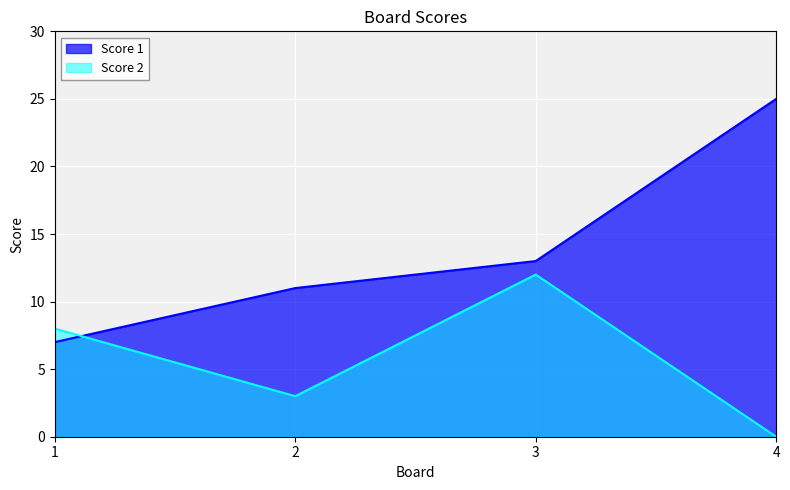

Which series has the largest range (max minus min)?

Score 1